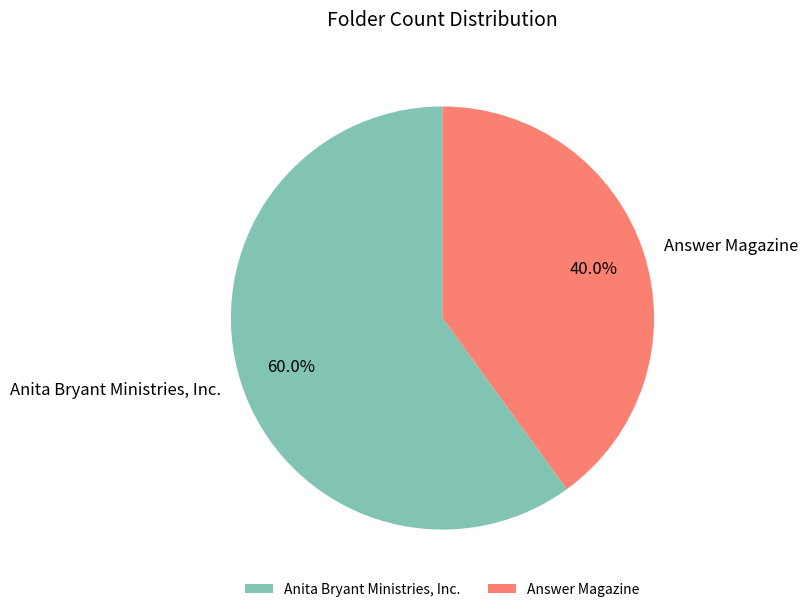

Approximately how many times larger is the value at Answer Magazine compared to Anita Bryant Ministries, Inc.?

0.7